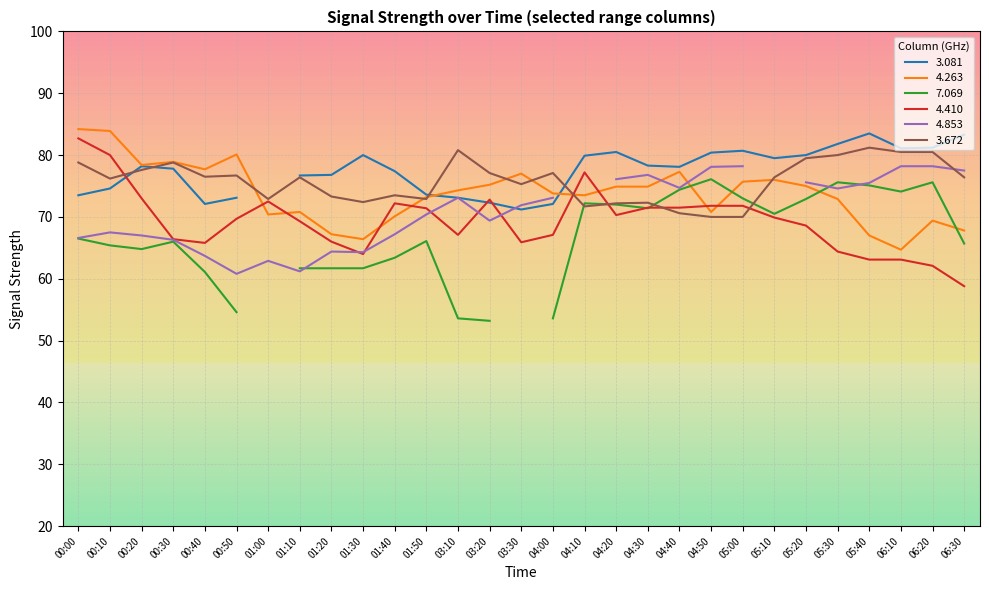

Is it true that 3.672 equals 110.4 at 00:20?

False